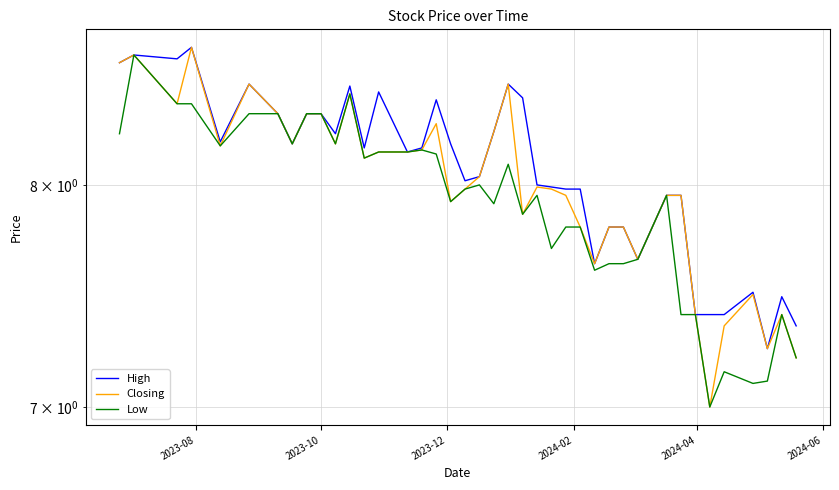

True or false: Low has a value of 4.5 at 6.

False